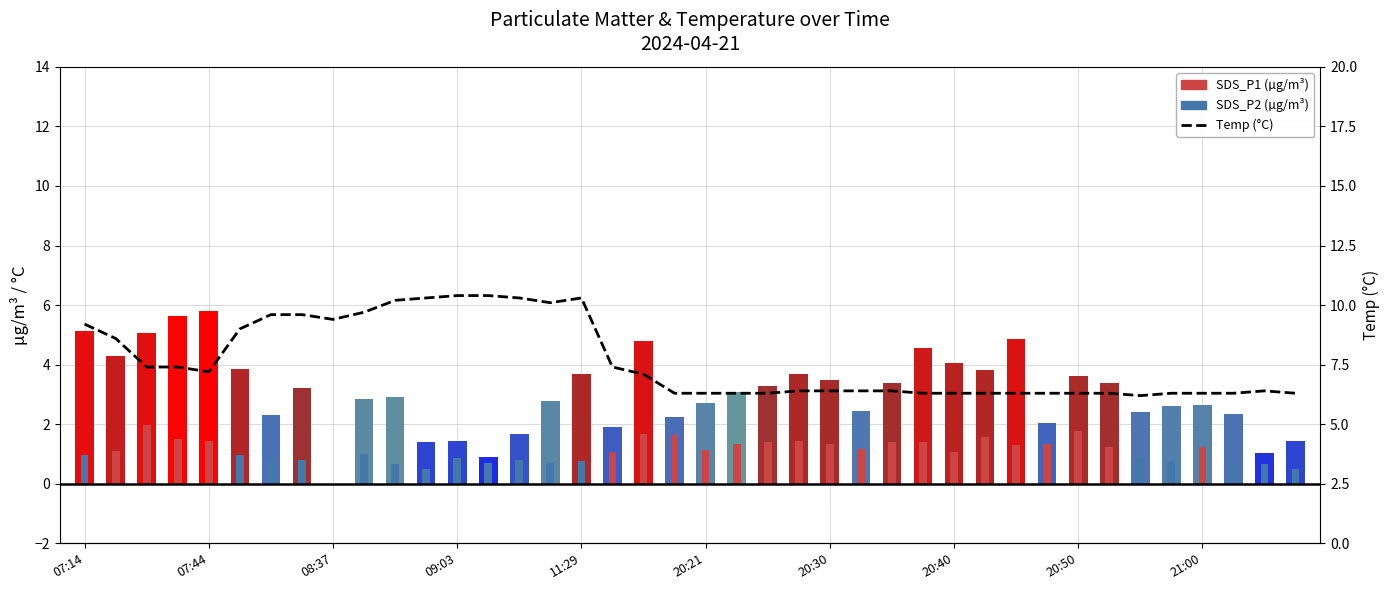

Where does the SDS_P1 series first go above 3?

07:14